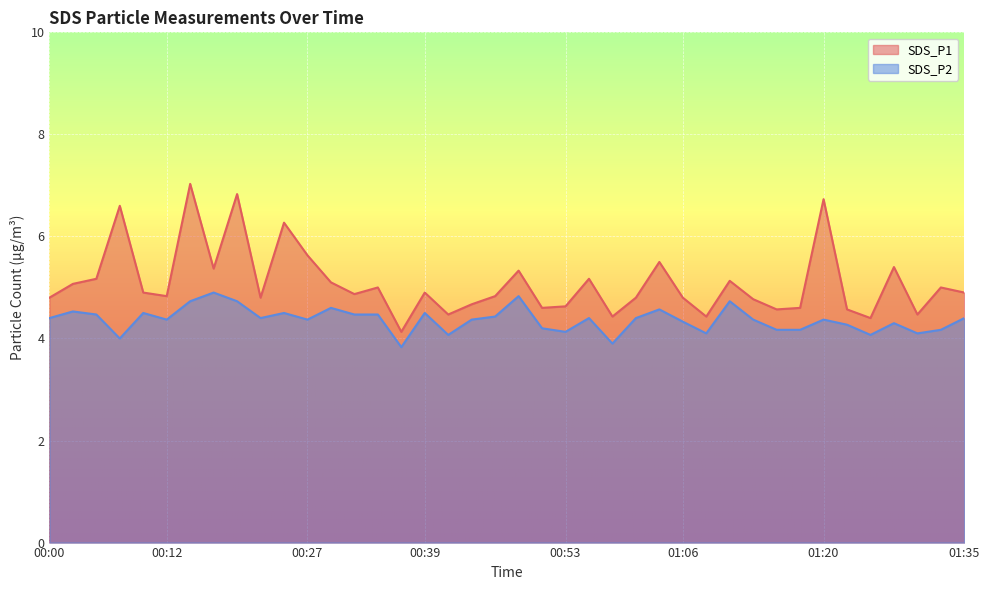

True or false: SDS_P2 and SDS_P1 cross at least once.

False